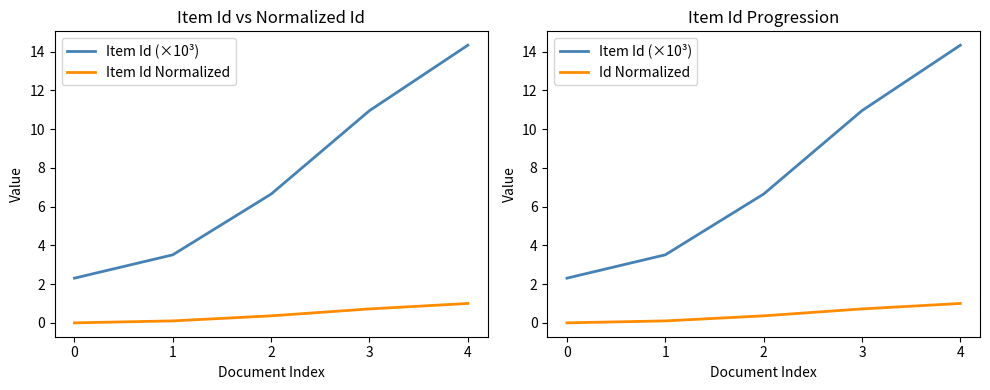

Read the Item Id Normalized value at 3.

0.7